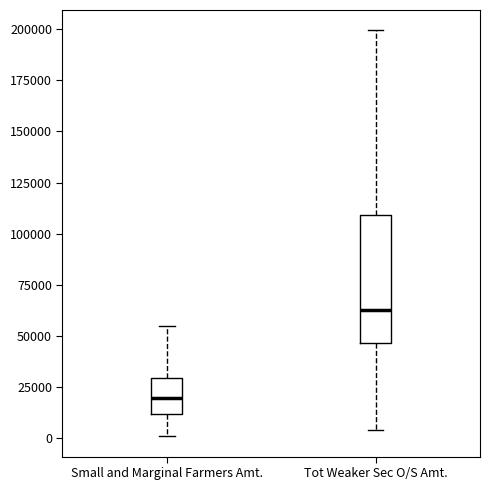

Which box is the tallest, from its lower edge to its upper edge?

Tot Weaker Sec O/S Amt.